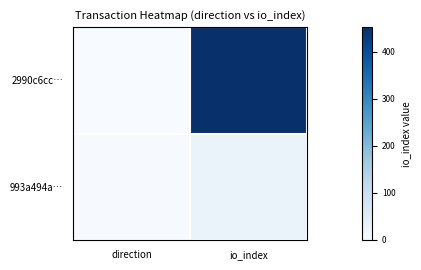

Between direction and io_index, which series saw the biggest shift?

2990c6cc…